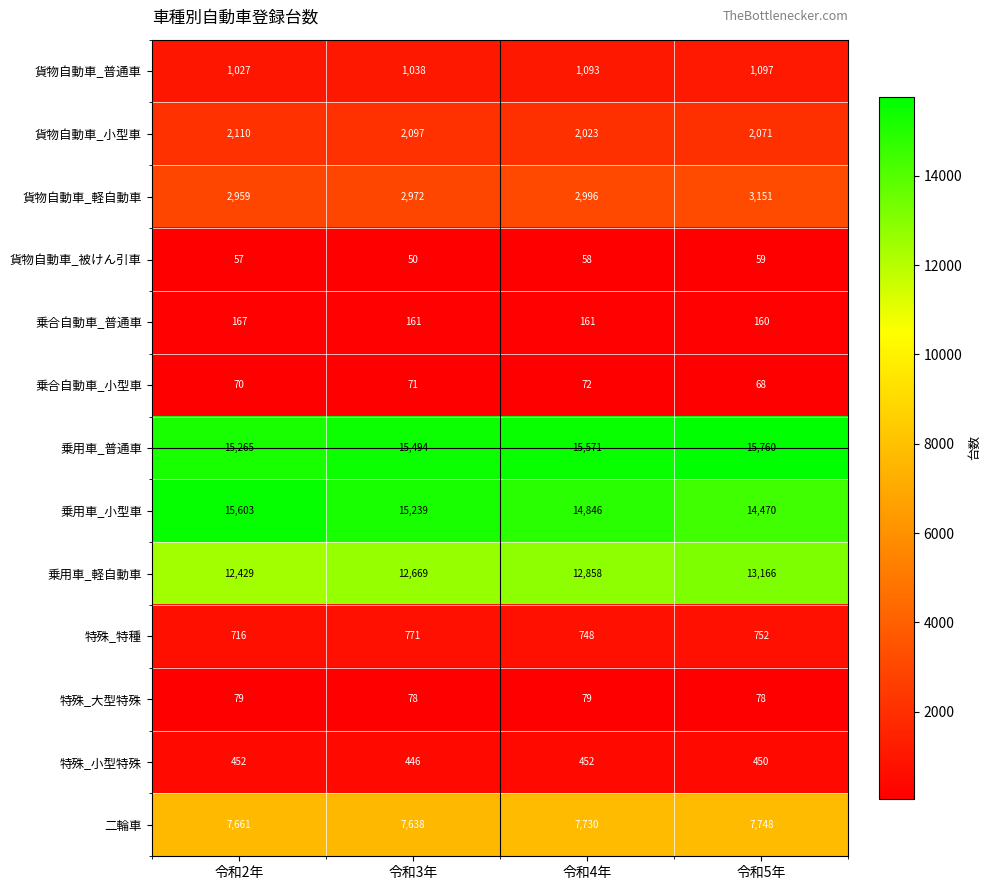

What is the total value across all series at 令和5年?

59030